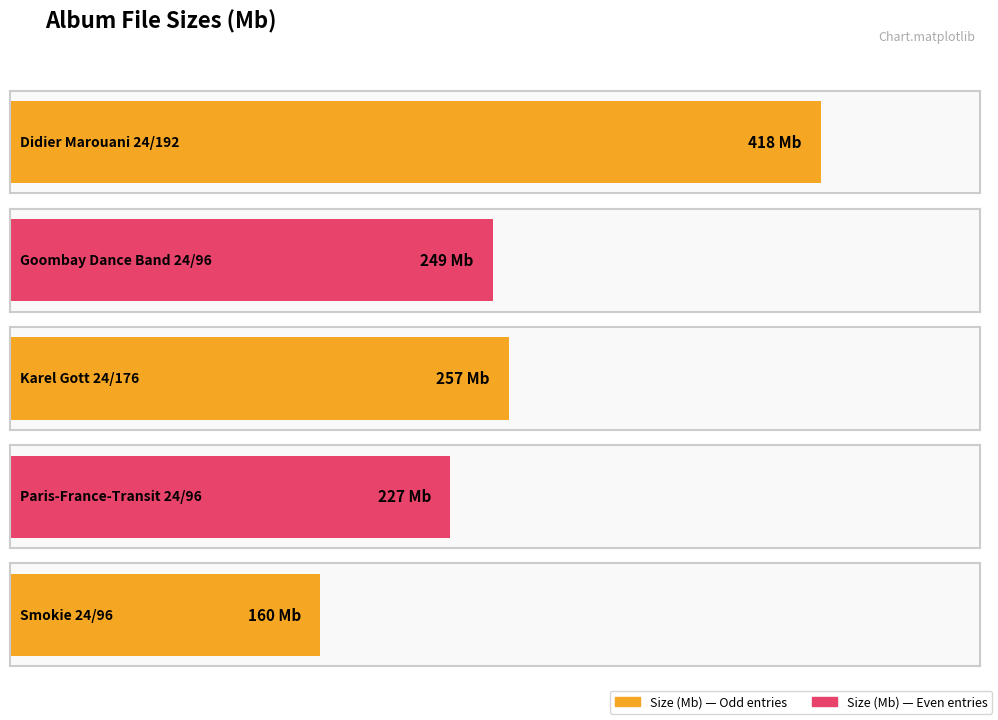

Which has a higher value, Didier Marouani
24/192 or Paris-France-Transit
24/96?

Didier Marouani
24/192